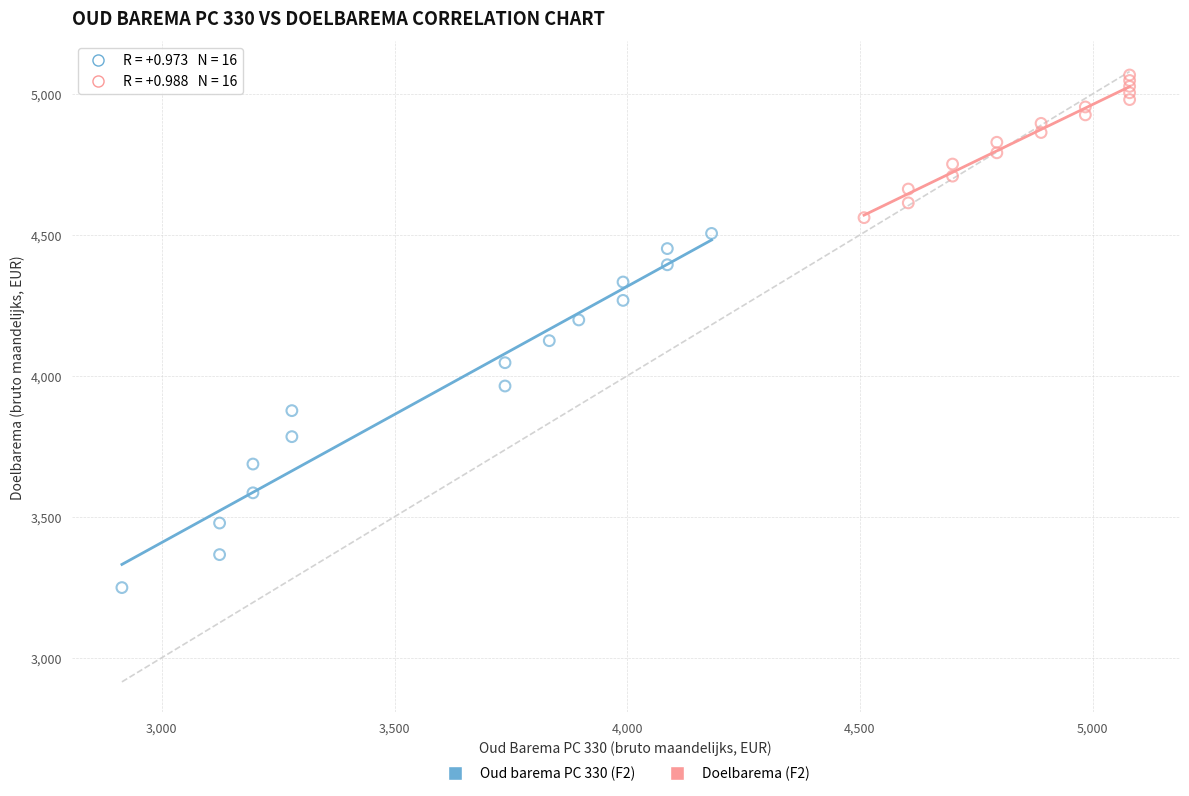

Which series has the largest Y range (max minus min)?

Oud barema PC 330 (F2)